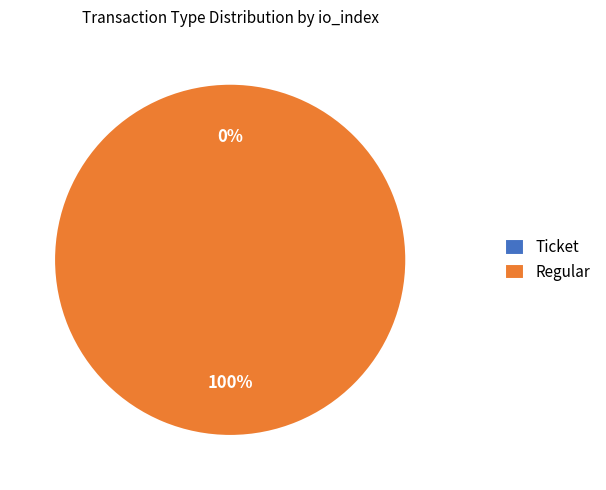

The Regular slice represents 87% of the pie. True or false?

False